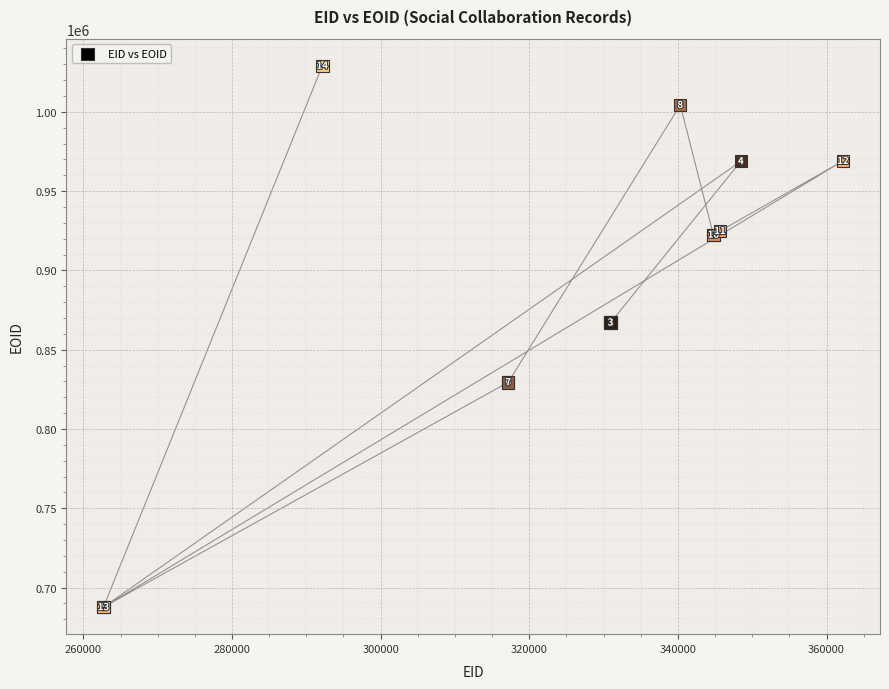

What Y value in the scatter plot is closest to 858380?

867119